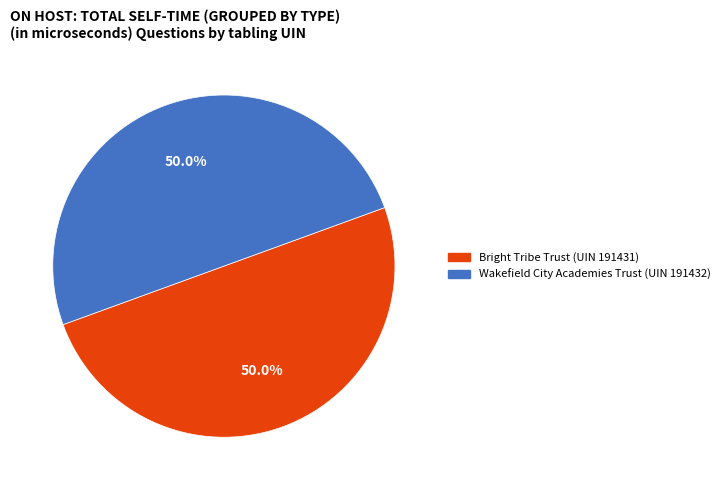

Count the number of slices in the pie.

2